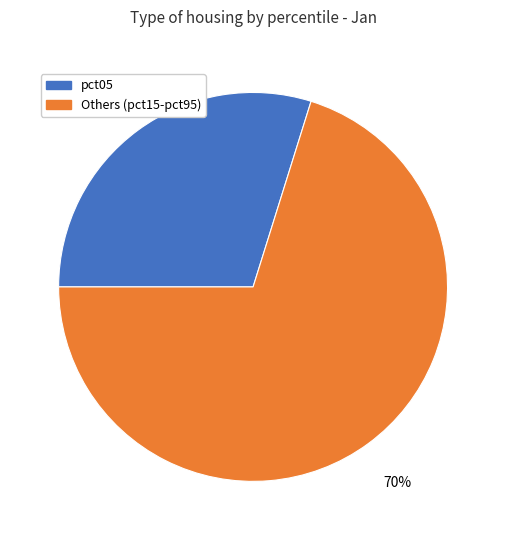

To the nearest percent, what is the average slice percentage?

50%